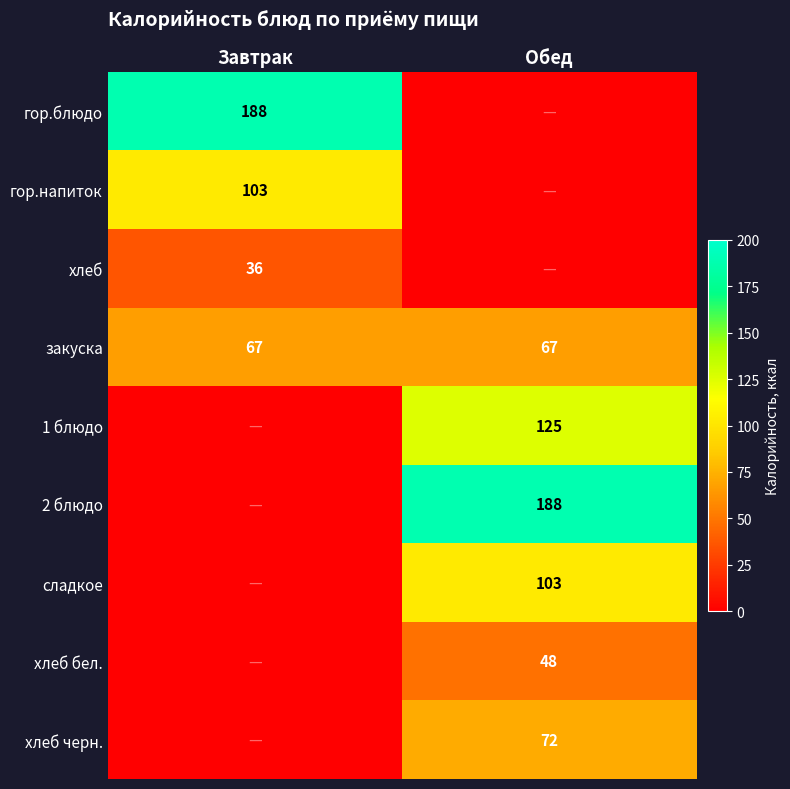

True or false: 2 блюдо has a value of 125 at Обед.

False